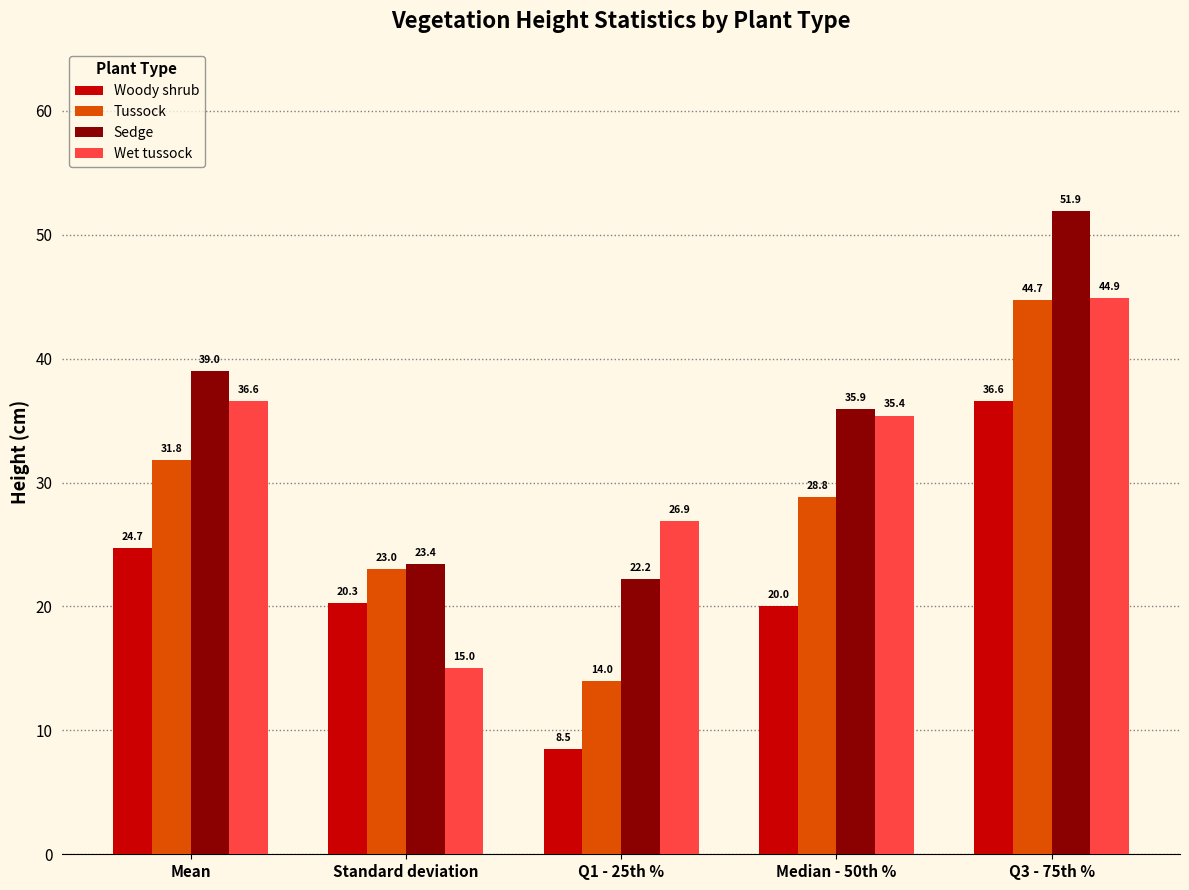

Where is Wet tussock nearest to the value 29?

Q1 - 25th %